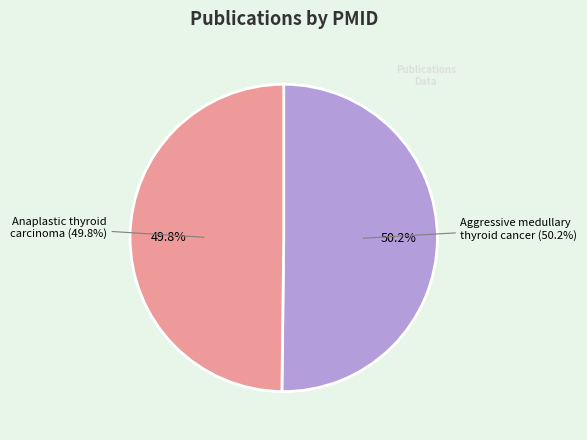

Which category has the smallest portion of the pie?

Anaplastic thyroid carcinoma